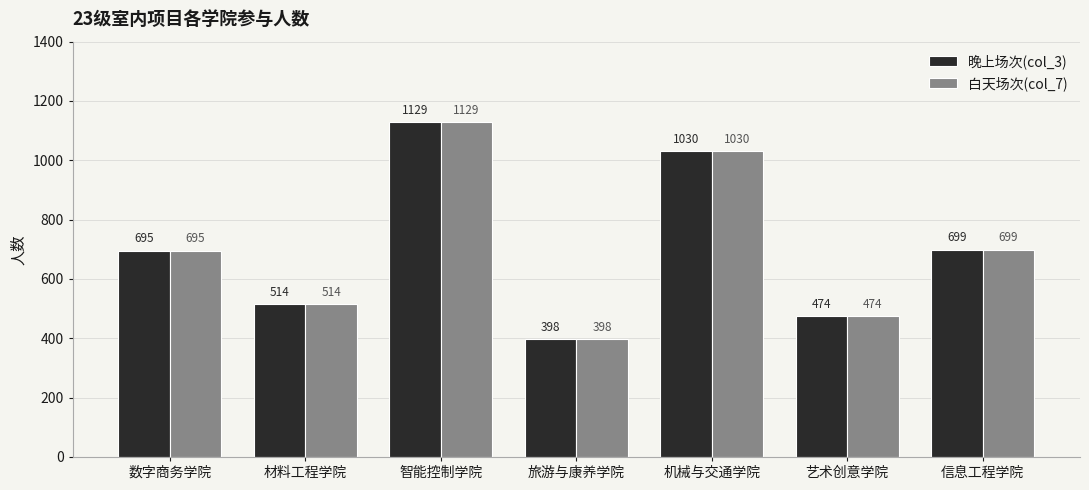

What is the label of the 4th bar from the right?

旅游与康养学院